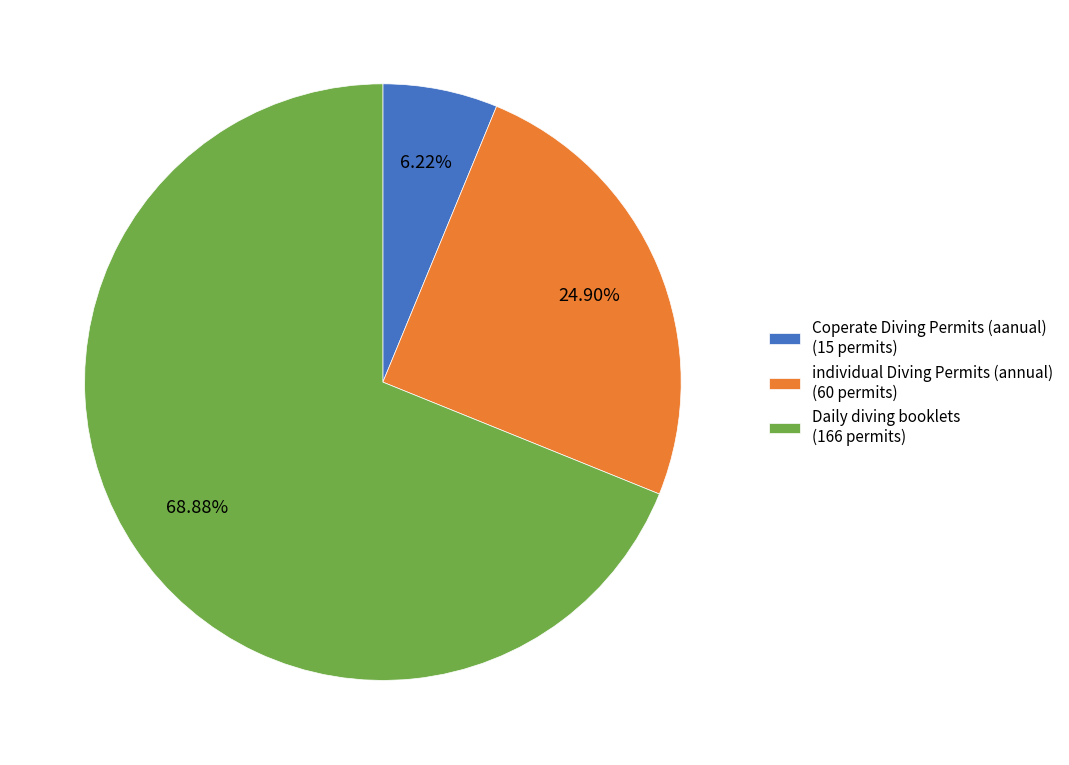

Is it true that Daily diving booklets is 58% of the pie?

False